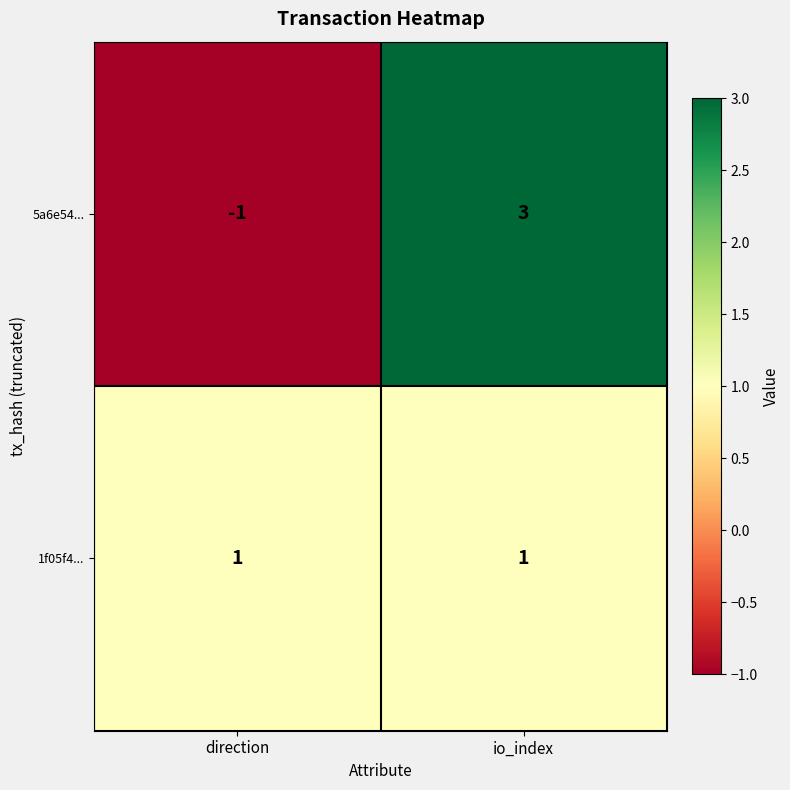

At which label is 5a6e54... closest to 1?

direction